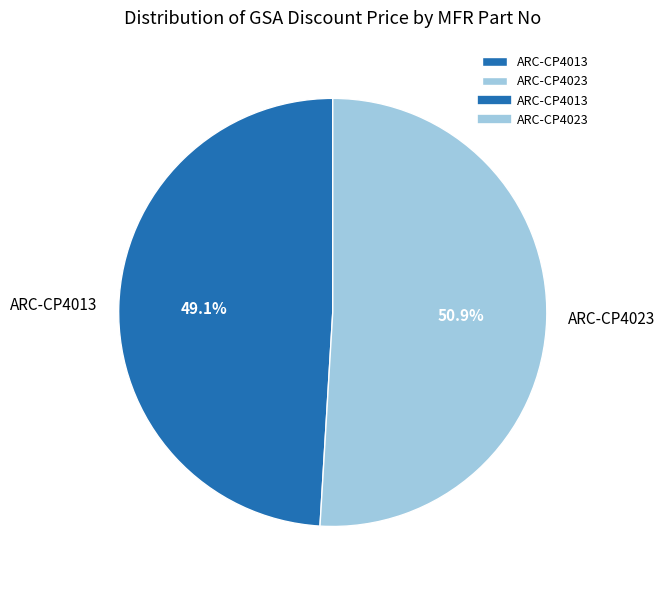

Does ARC-CP4013 represent more than half of the total?

No